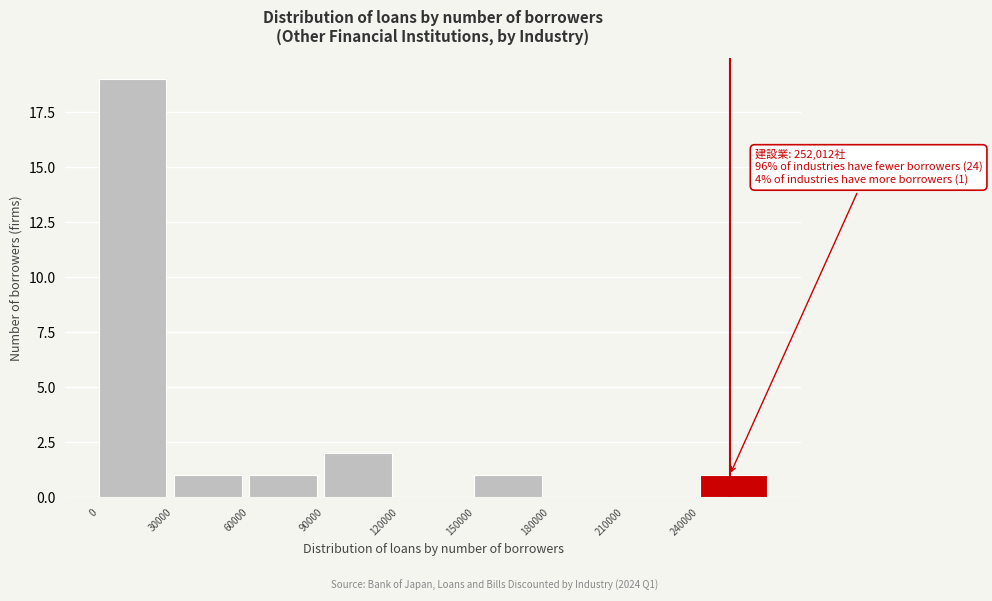

Over which range of the x-axis is the bar tallest?

0 to 30000